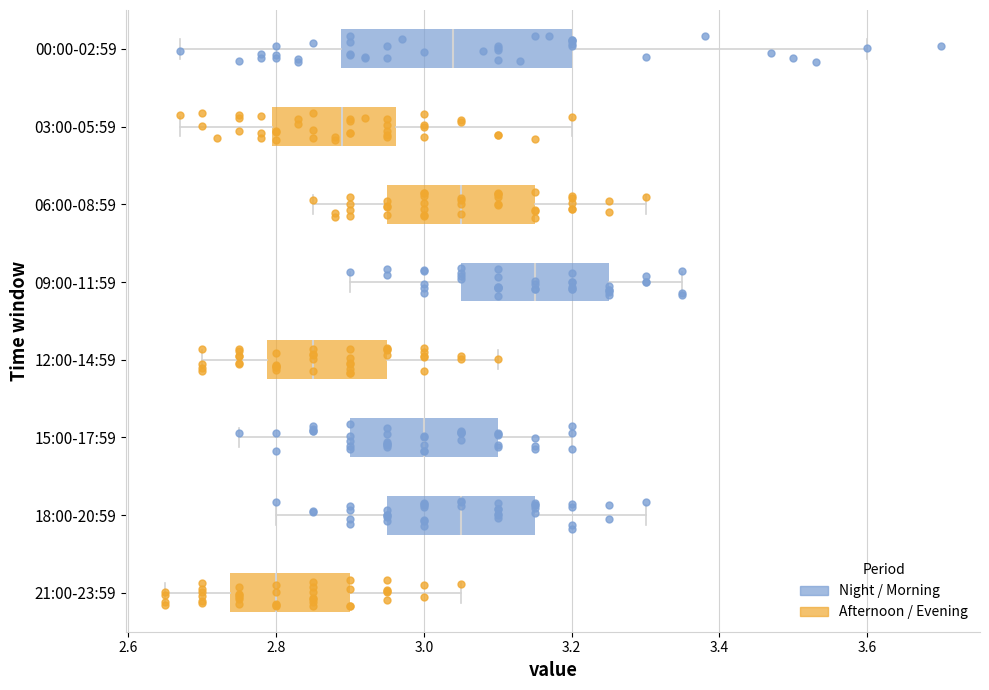

Where is the left edge of the box for 06:00-08:59 on the x-axis? The values are not printed on the chart, so give them approximately, as read against the axis.

2.96